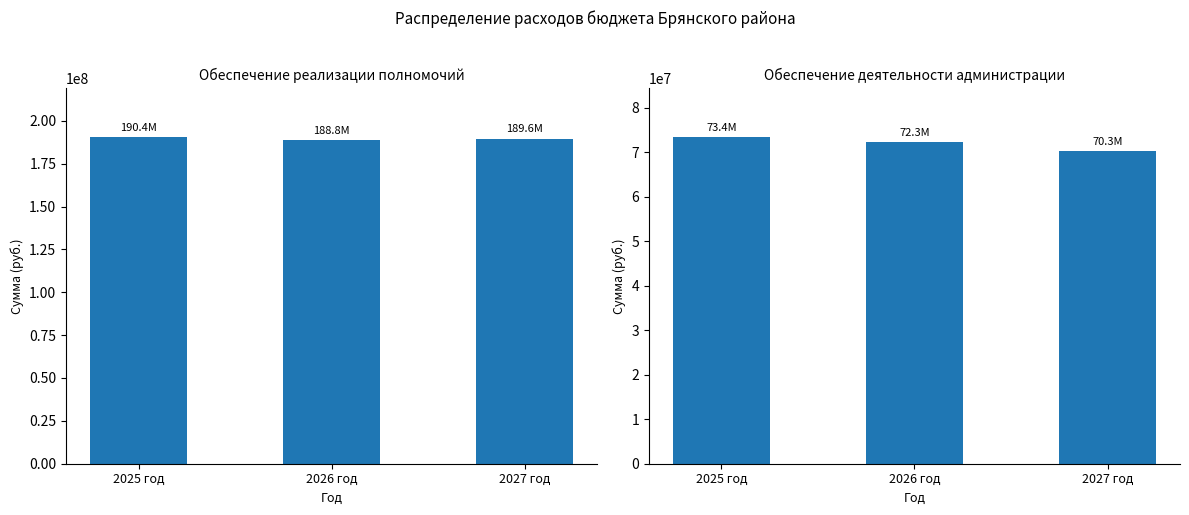

What are all the series names shown in the legend?

Обеспечение реализации полномочий, Обеспечение деятельности администрации